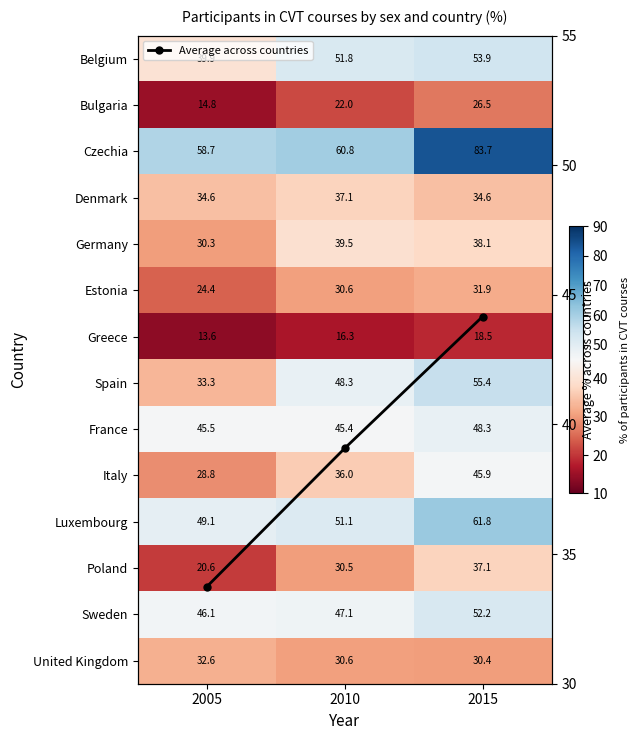

Which category has the highest value across all series?

2015